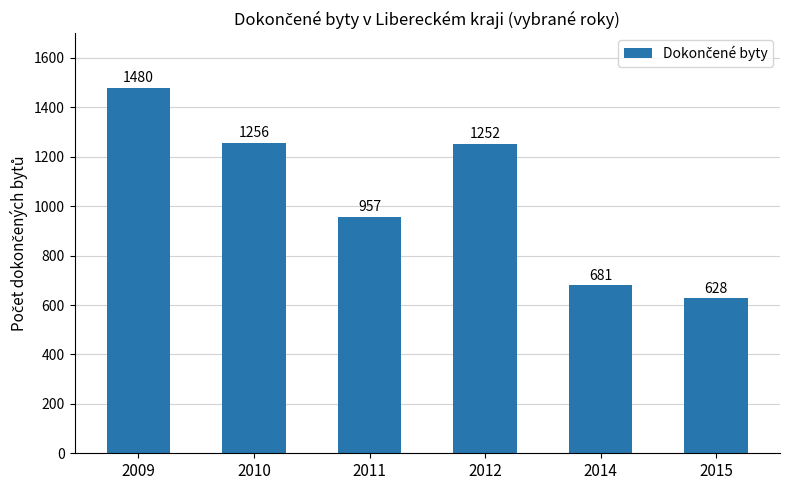

Is it true that the value at 2015 is 939?

False